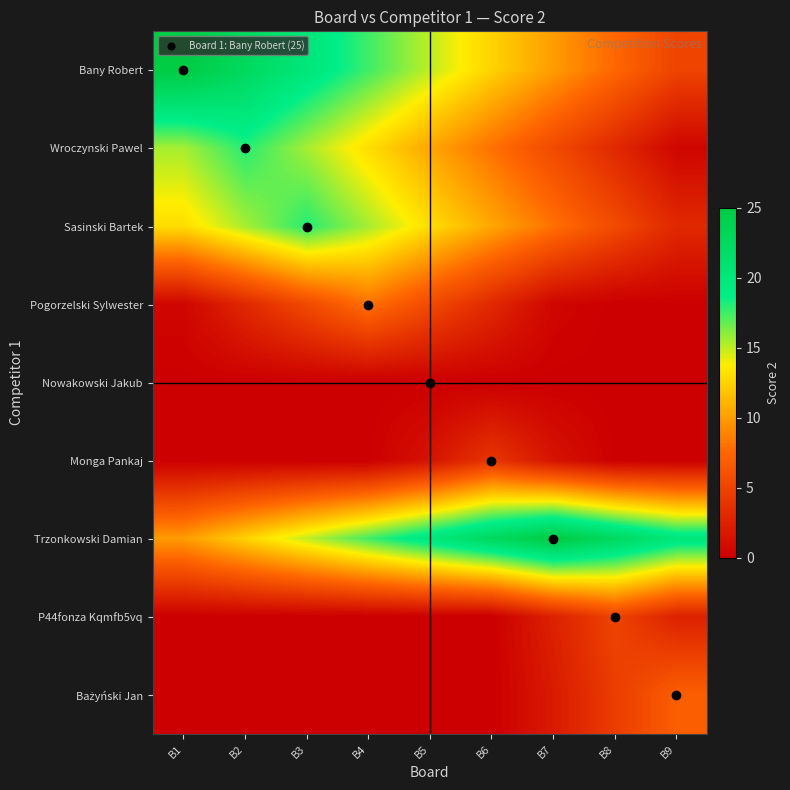

What is the spread (max minus min) of values at B9?

20.0